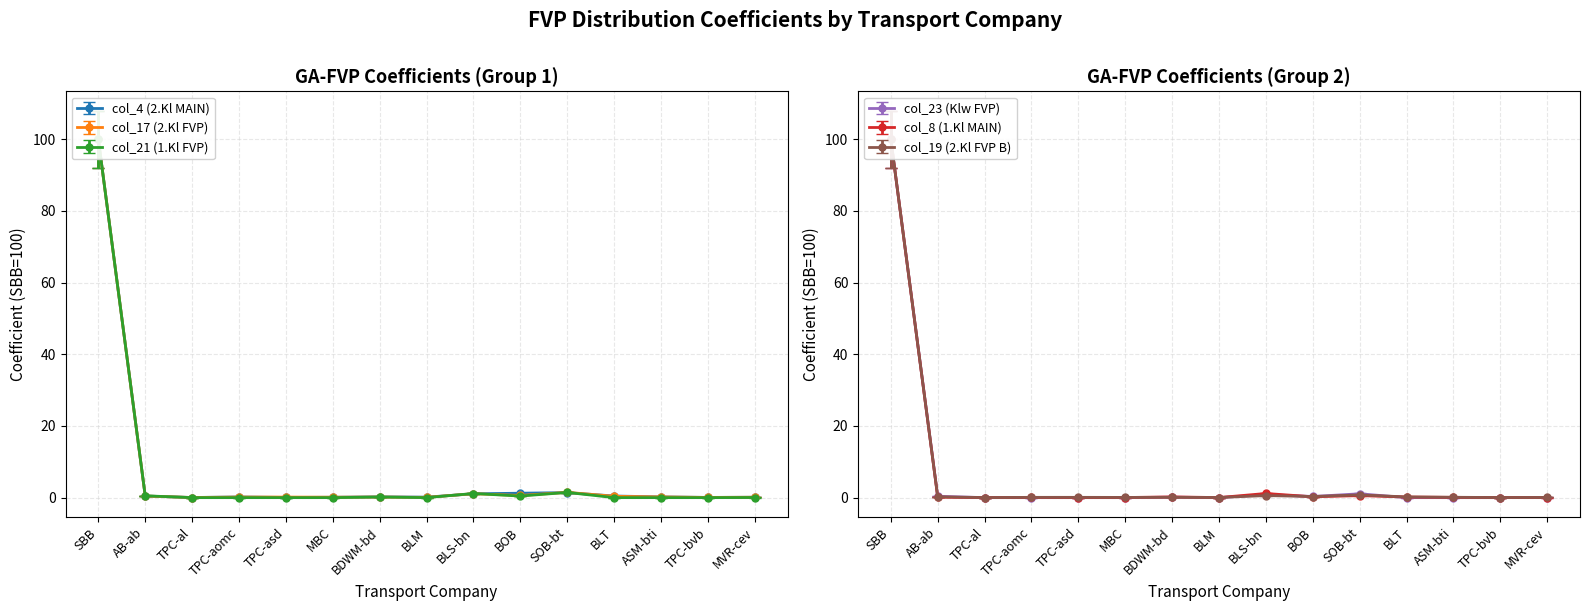

What is the difference between the second highest and second lowest values in the col_8 (1.Kl MAIN) series?

1.1